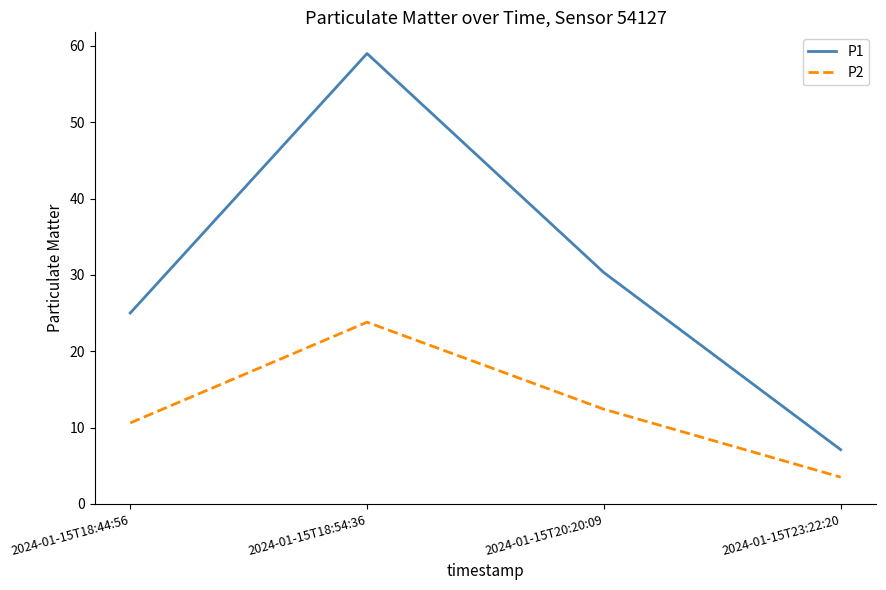

Reading left to right, extract all data points from this chart.

P1: 25.0	59.0	30.3	7.1
P2: 10.6	23.8	12.4	3.5